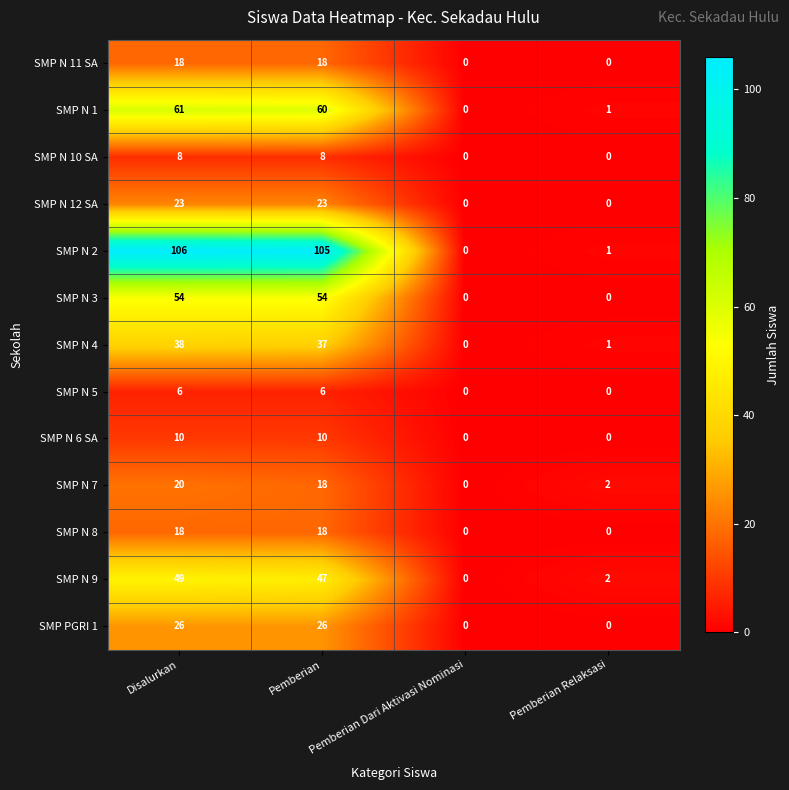

What is the highest value of the SMP N 4 series?

38